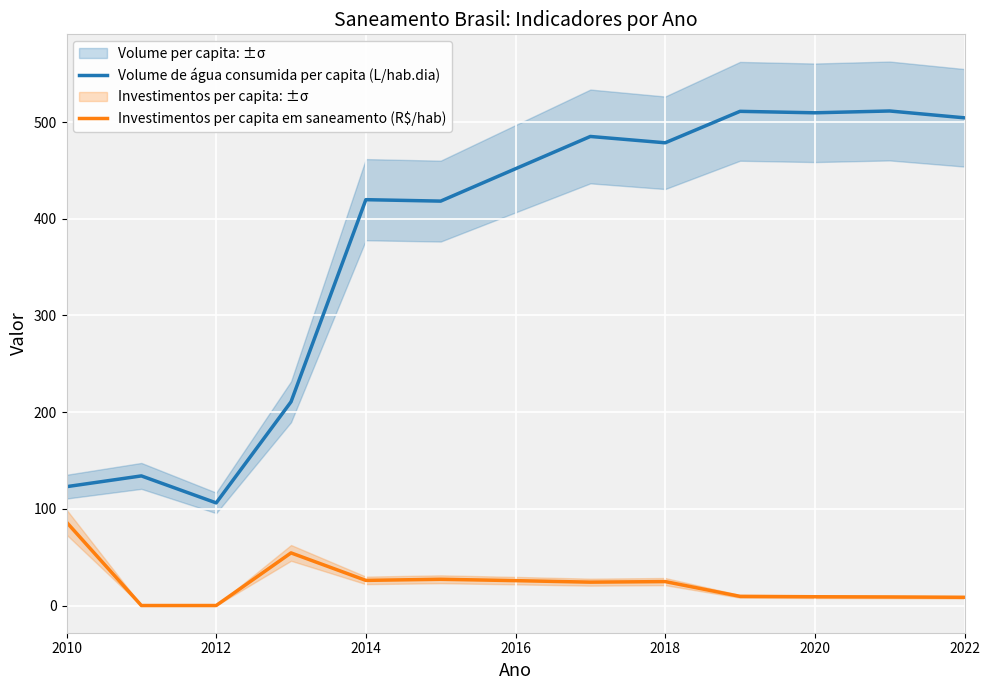

What is the difference between the maximum and minimum values in the Investimentos per capita em saneamento (R$/hab) series?

86.2